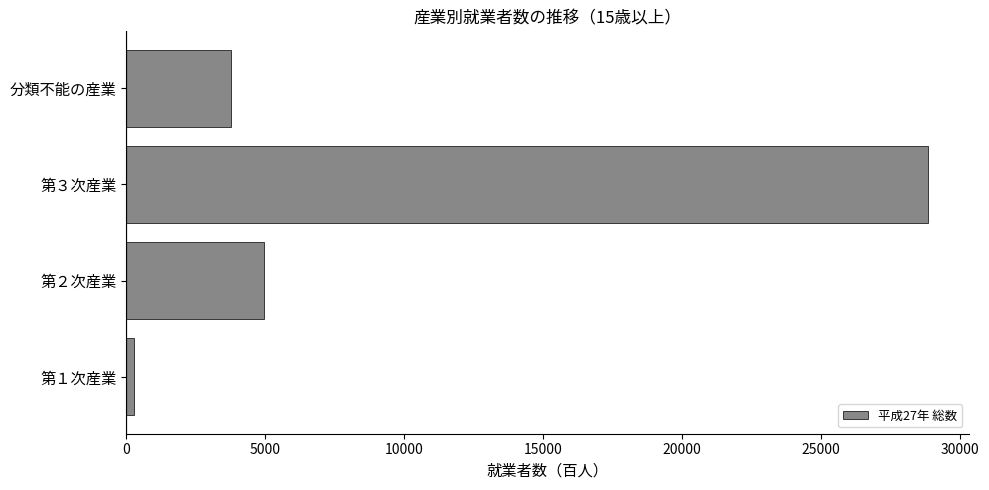

What is the average value?

9463